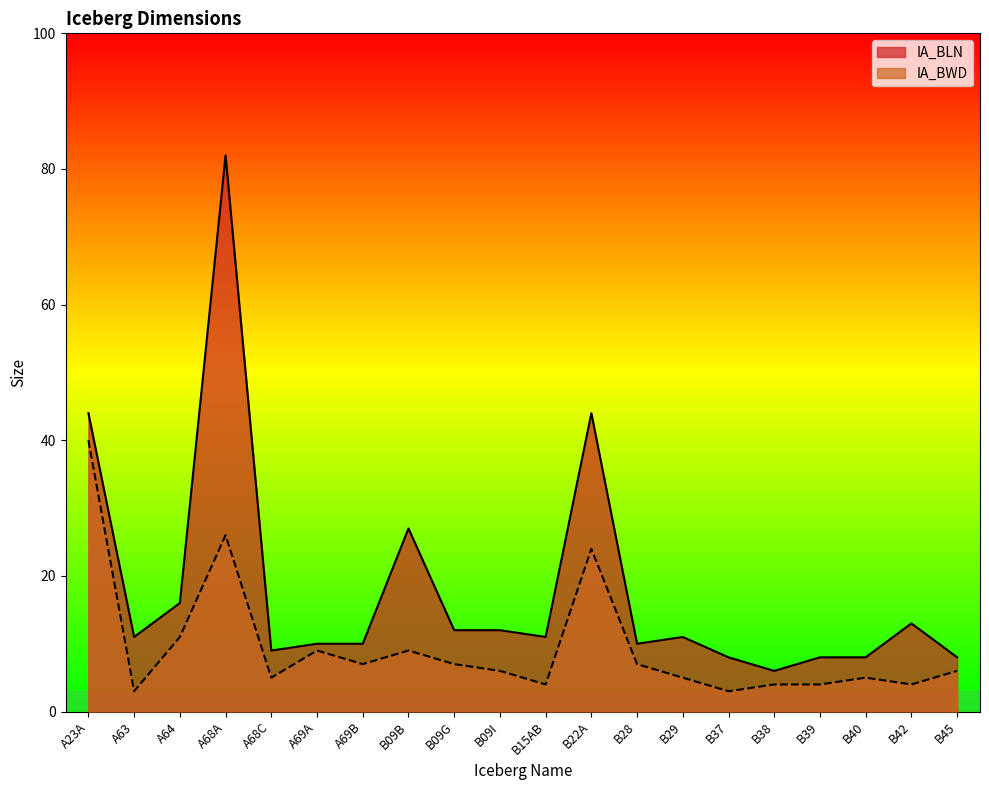

What is the spread (max minus min) of values at B38?

2